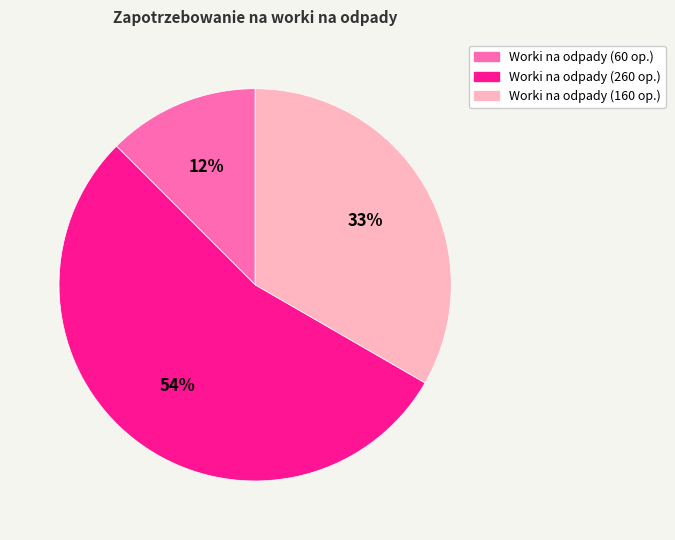

Is the sum of Worki na odpady (60 op.) and Worki na odpady (260 op.) greater than half?

Yes